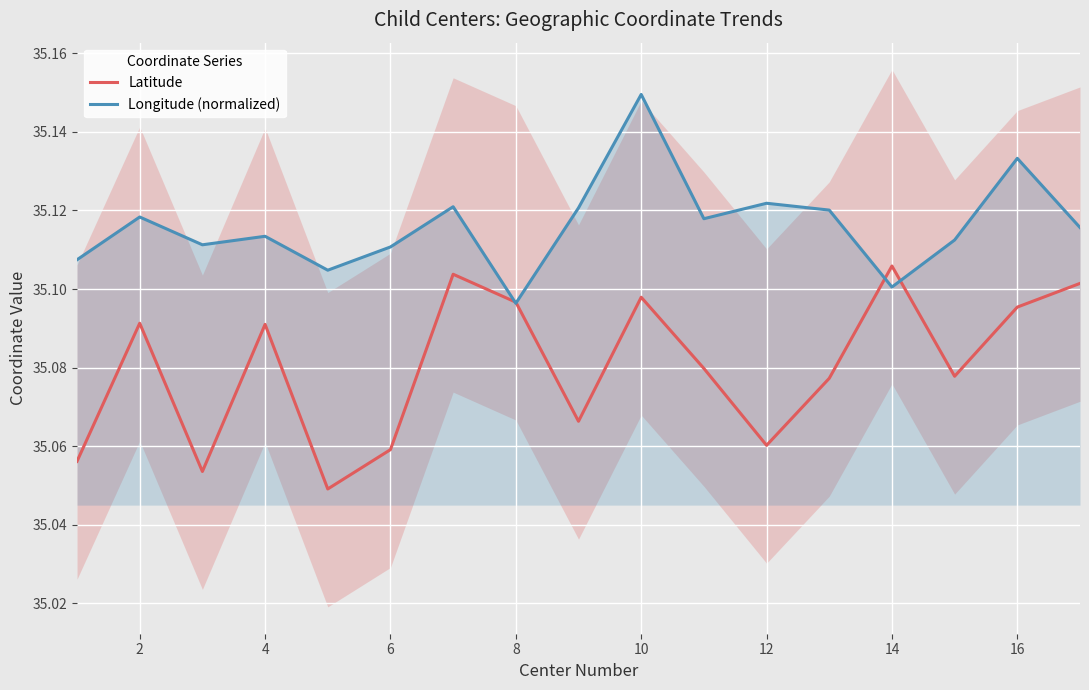

What is the value of the Latitude point at the 6th from the left?

35.1